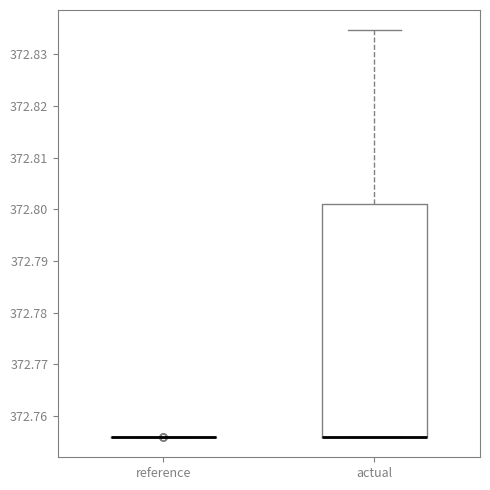

Reading left to right, read every box against the y-axis: the position of its median line, the range the box covers, and the ends of its whiskers. The values are not printed on the chart, so give them approximately, as read against the axis.

reference: box collapsed to a line at 372.756, whiskers 372.756 to 372.756
actual: median 372.756 (drawn on the box's lower edge), box 372.756 to 372.801, whiskers 372.756 to 372.835